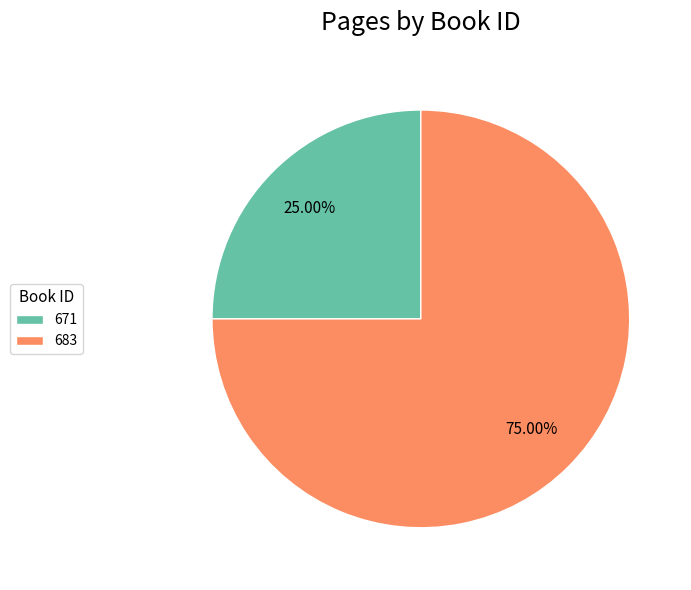

To the nearest percent, what is the combined percentage of 683 and 671?

100%